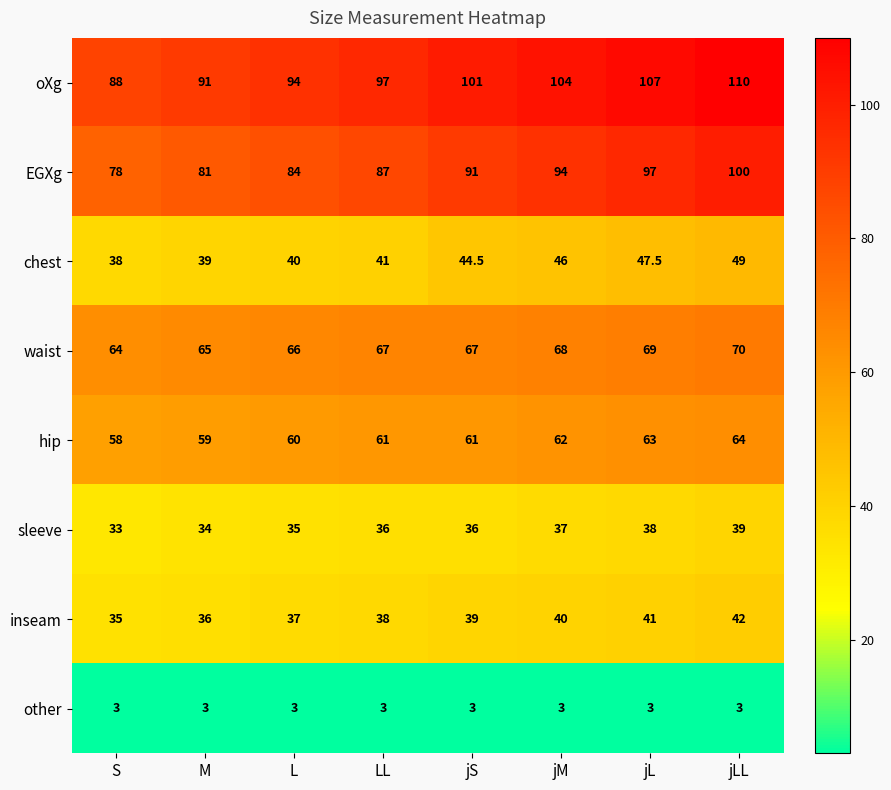

Which label corresponds to the largest value in the chart?

jLL